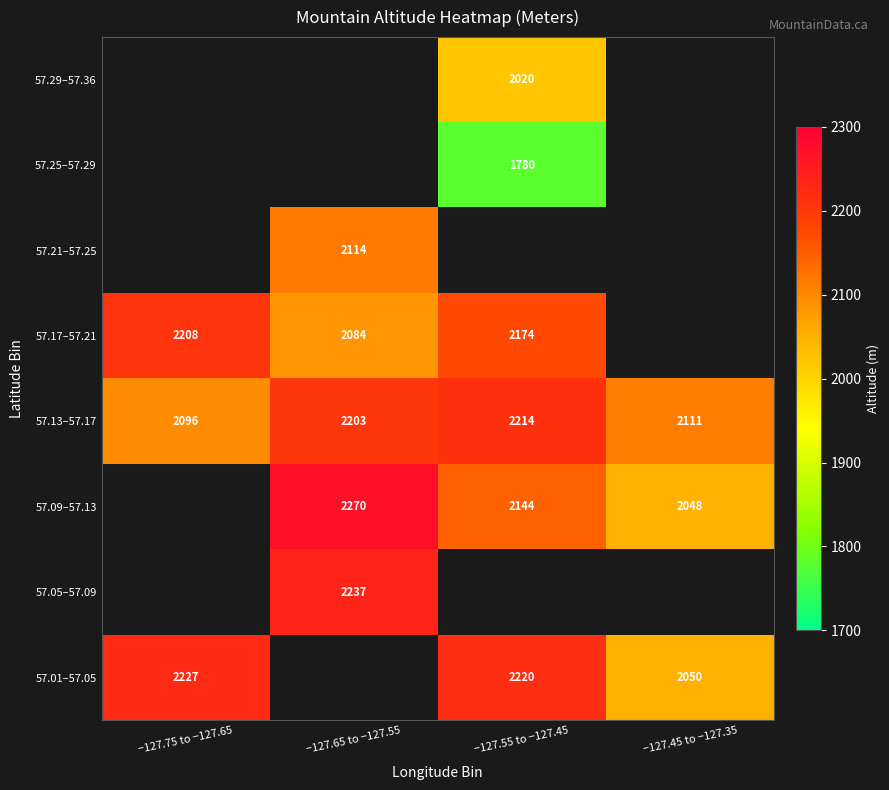

Is it true that 57.05–57.09 equals 2237 at −127.65 to −127.55?

True